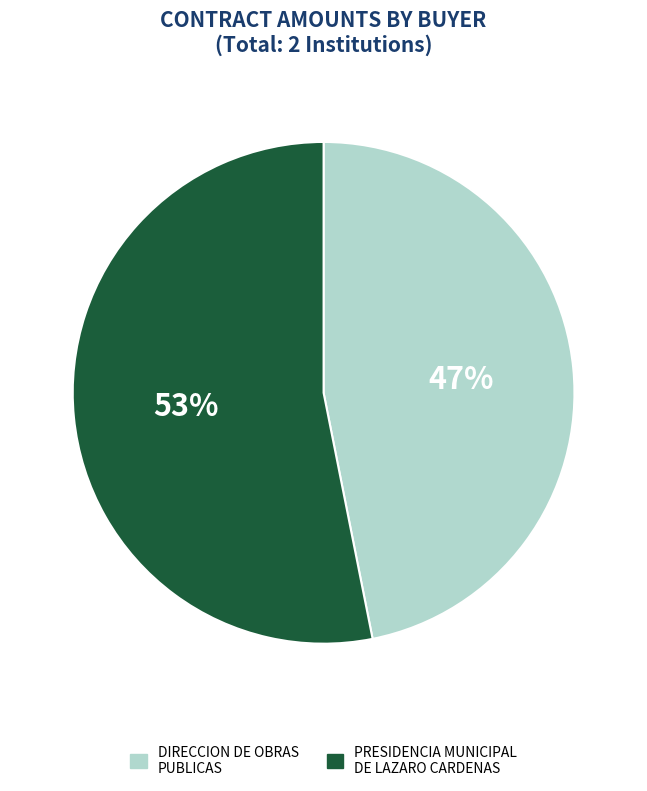

To the nearest percent, what portion does DIRECCION DE OBRAS PUBLICAS represent?

47%